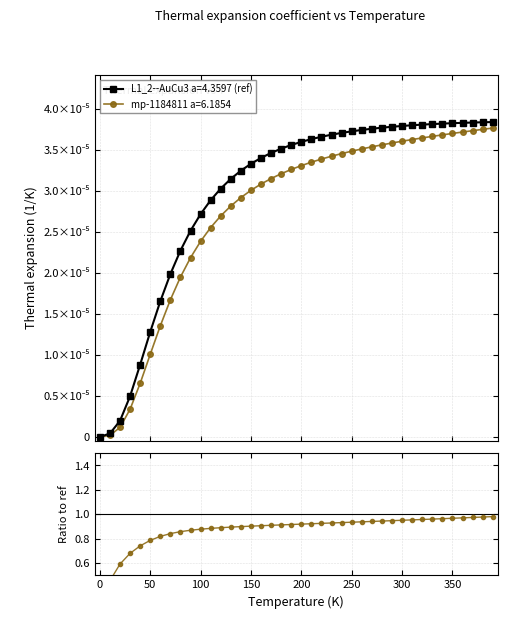

How many lines are shown in the chart?

2